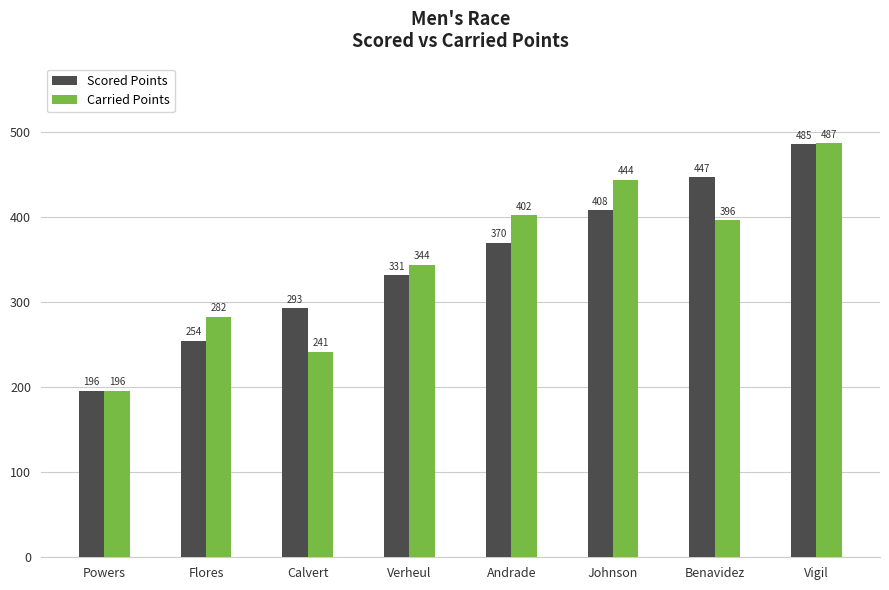

The Scored Points series shows 195.6 at Powers. True or false?

True